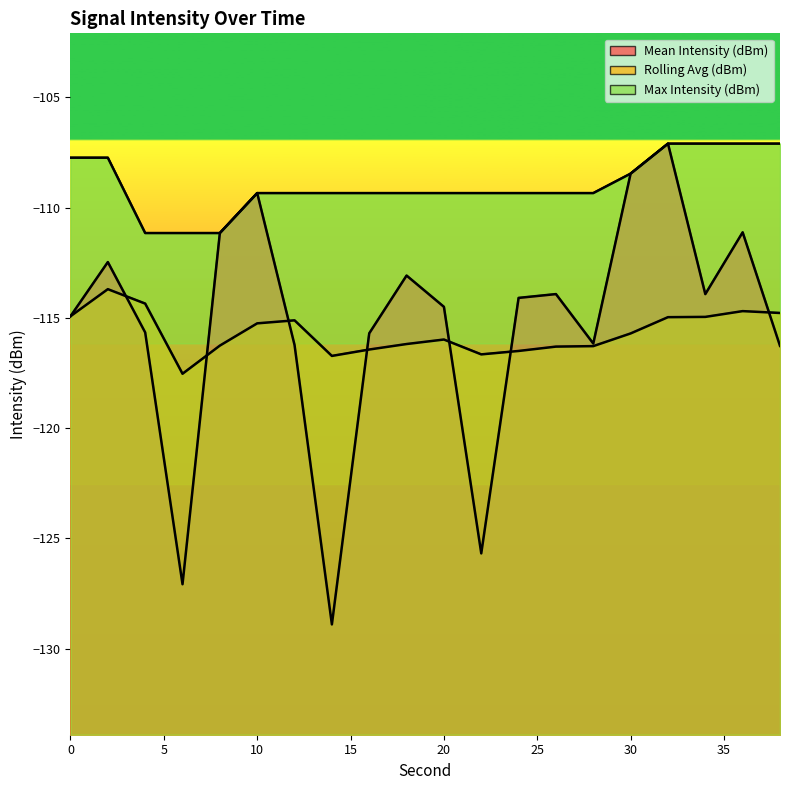

What is the sum of all Mean Intensity (dBm) values?

-2305.8